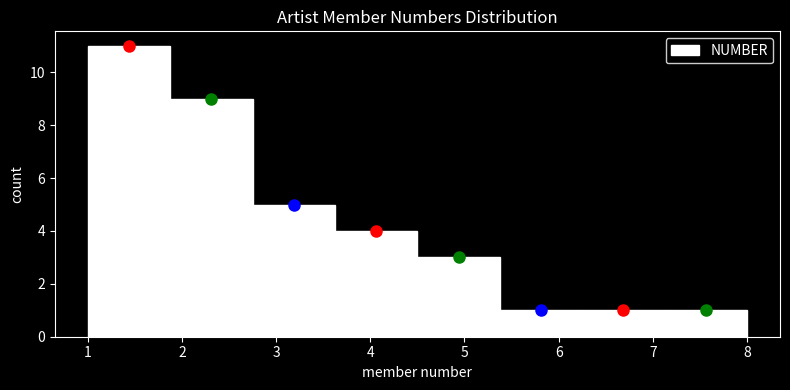

Reading left to right, list every bar in this chart as the range it spans on the x-axis followed by its height. Neither the bar edges nor the heights are printed on the chart, so give them approximately, as read against the axes.

1.0 to 1.9: 11
1.9 to 2.8: 9
2.8 to 3.6: 5
3.6 to 4.5: 4
4.5 to 5.4: 3
5.4 to 6.3: 1
6.3 to 7.1: 1
7.1 to 8.0: 1